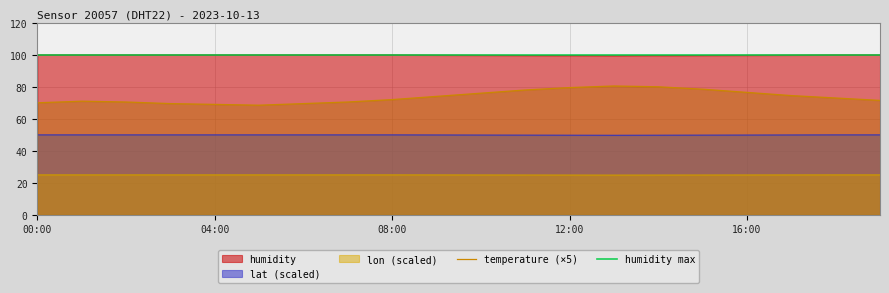

True or false: humidity and temperature intersect in this chart.

False